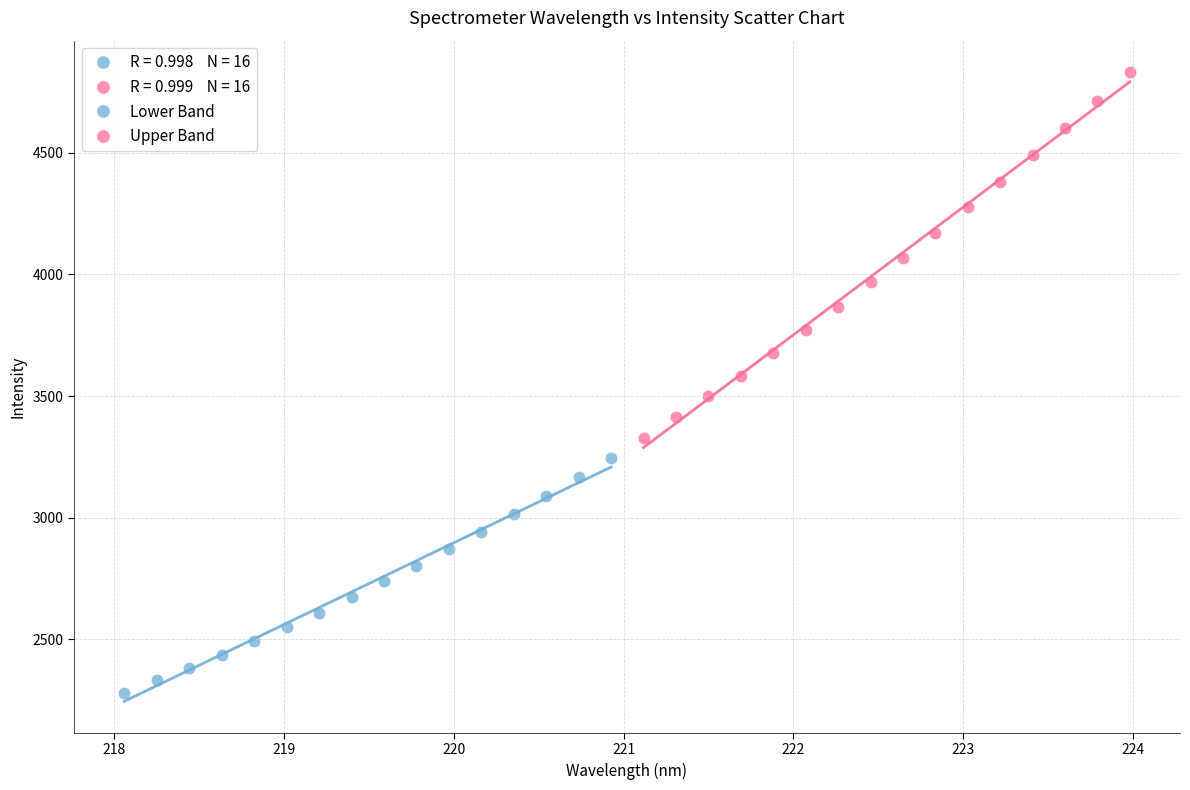

Which series contains the lowest Y value?

Lower Band